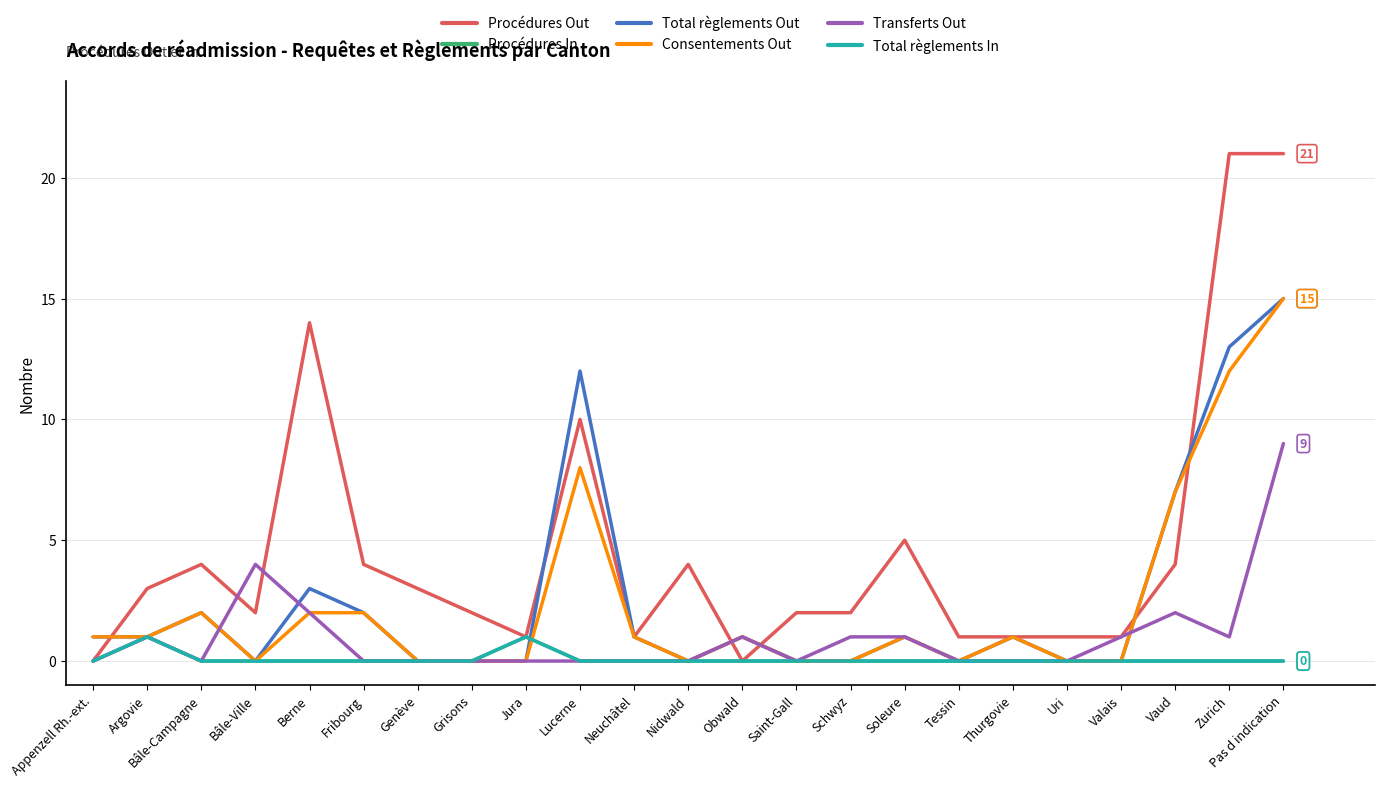

True or false: Procédures Out and Total règlements In cross at least once.

False